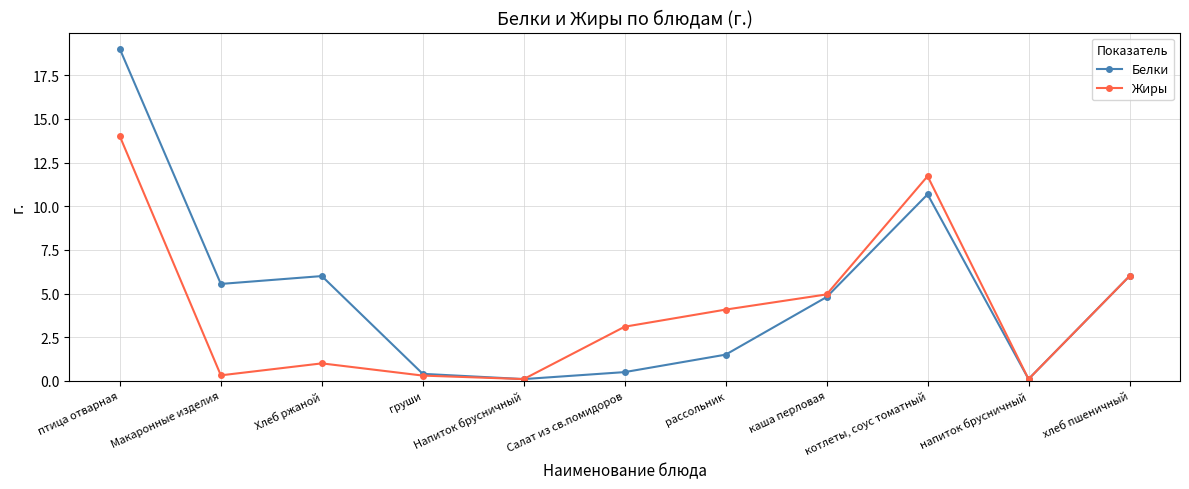

What position from the right is Хлеб ржаной?

9